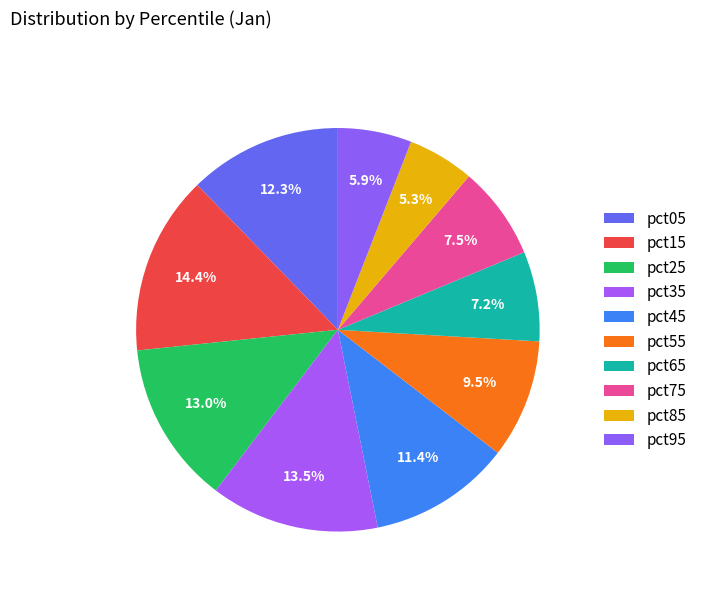

How many segments does this pie chart have?

10